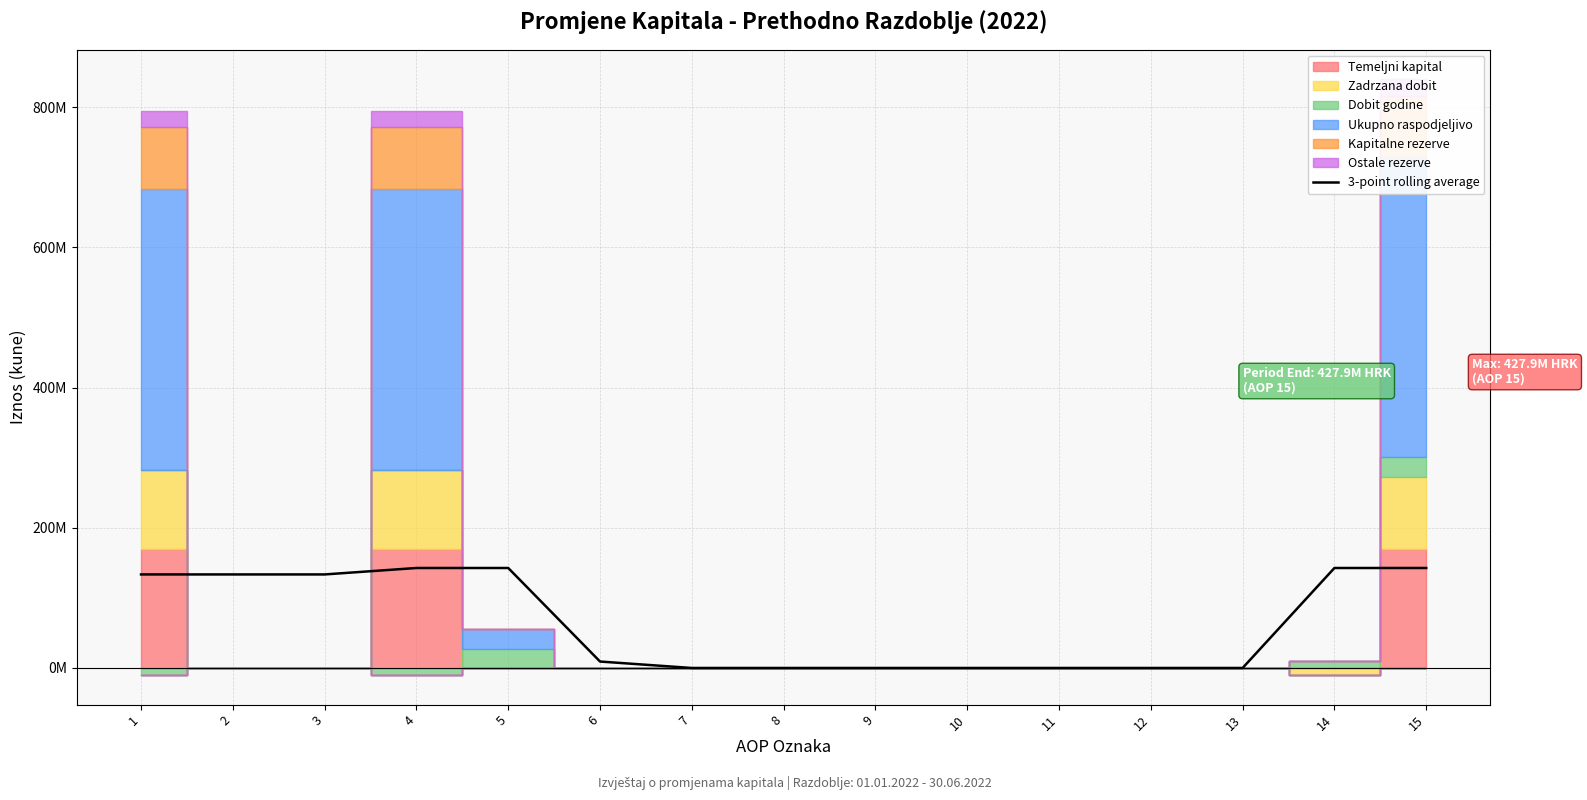

How many data points are above 9193807?

7